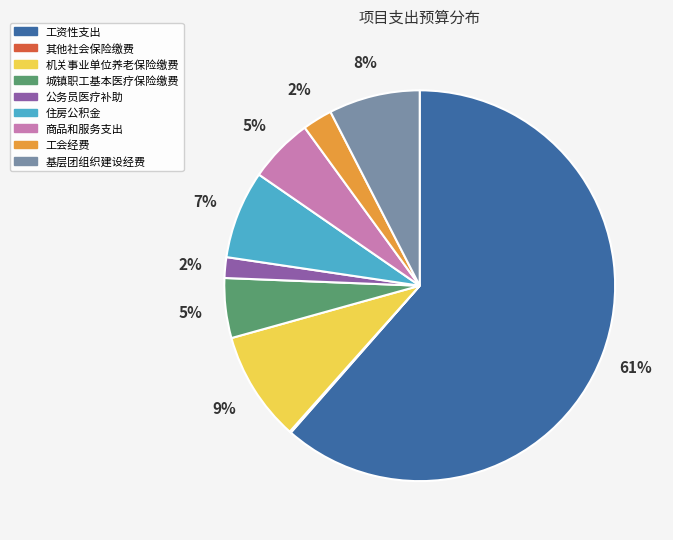

Between 基层团组织建设经费 and 工资性支出, which is larger?

工资性支出